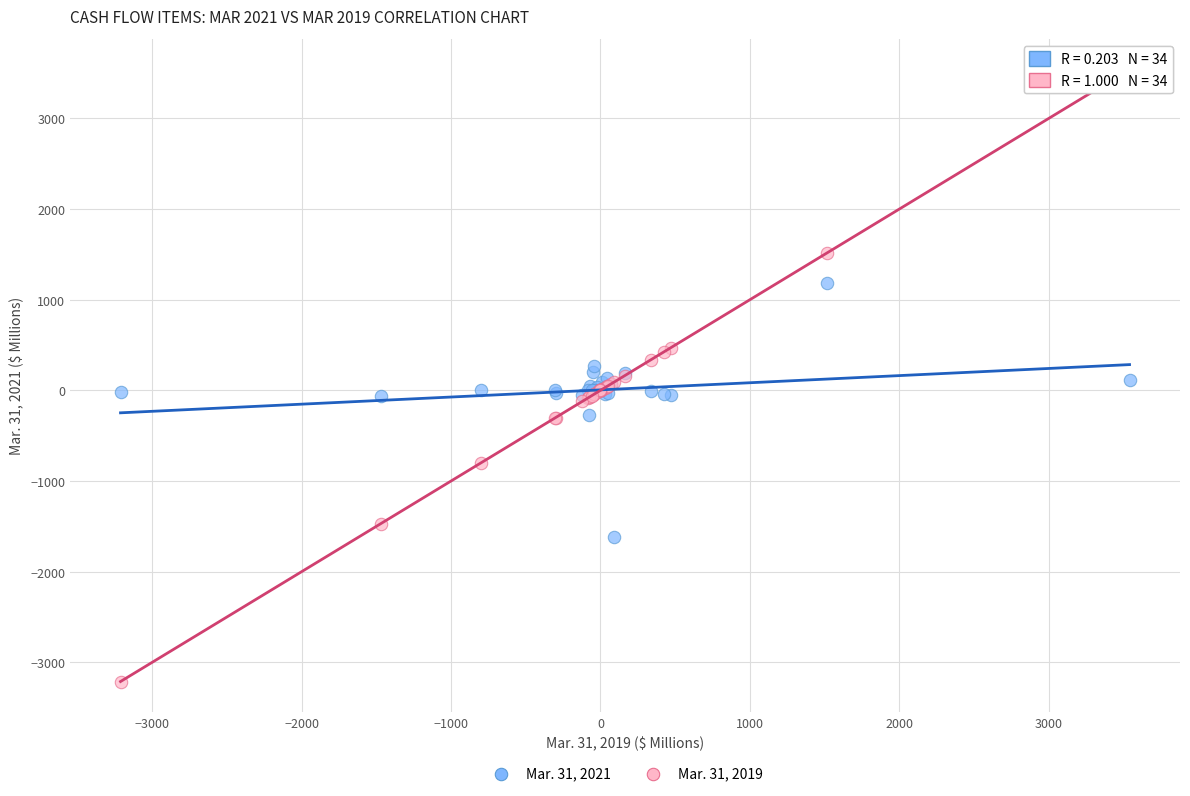

Which series reaches the minimum Y coordinate?

Mar. 31, 2019